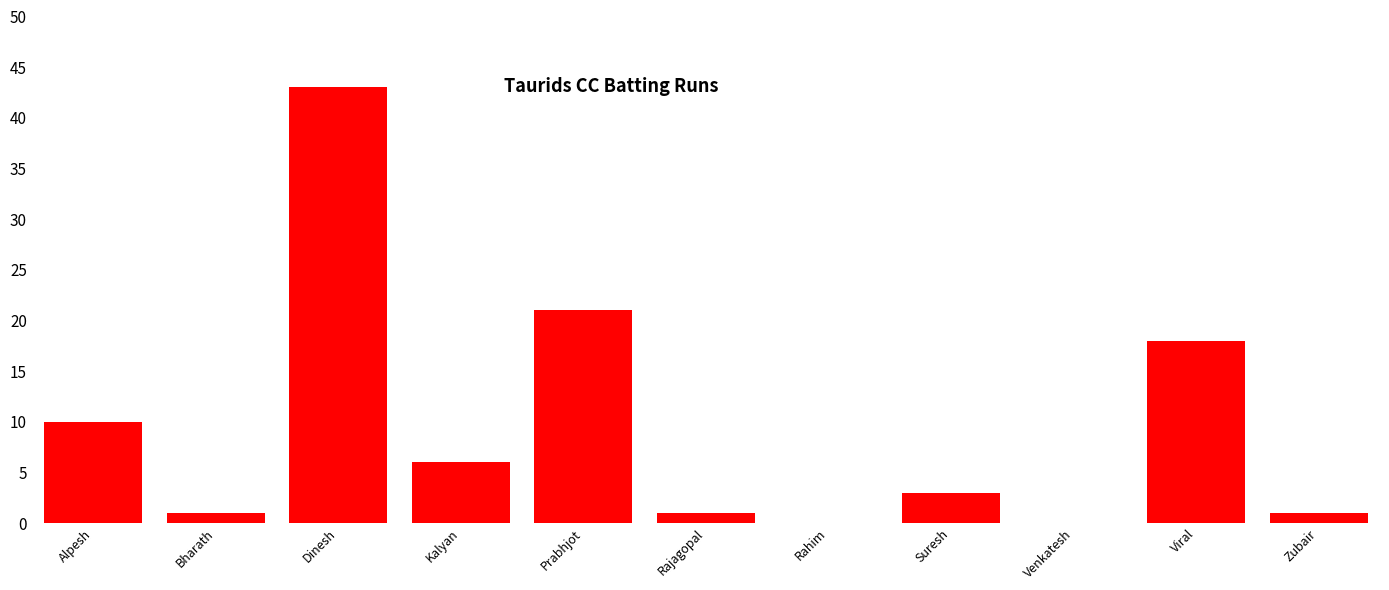

Reading left to right, what are all the values shown in this chart?

Alpesh=10	Bharath=1	Dinesh=43	Kalyan=6	Prabhjot=21	Rajagopal=1	Rahim=0	Suresh=3	Venkatesh=0	Viral=18	Zubair=1